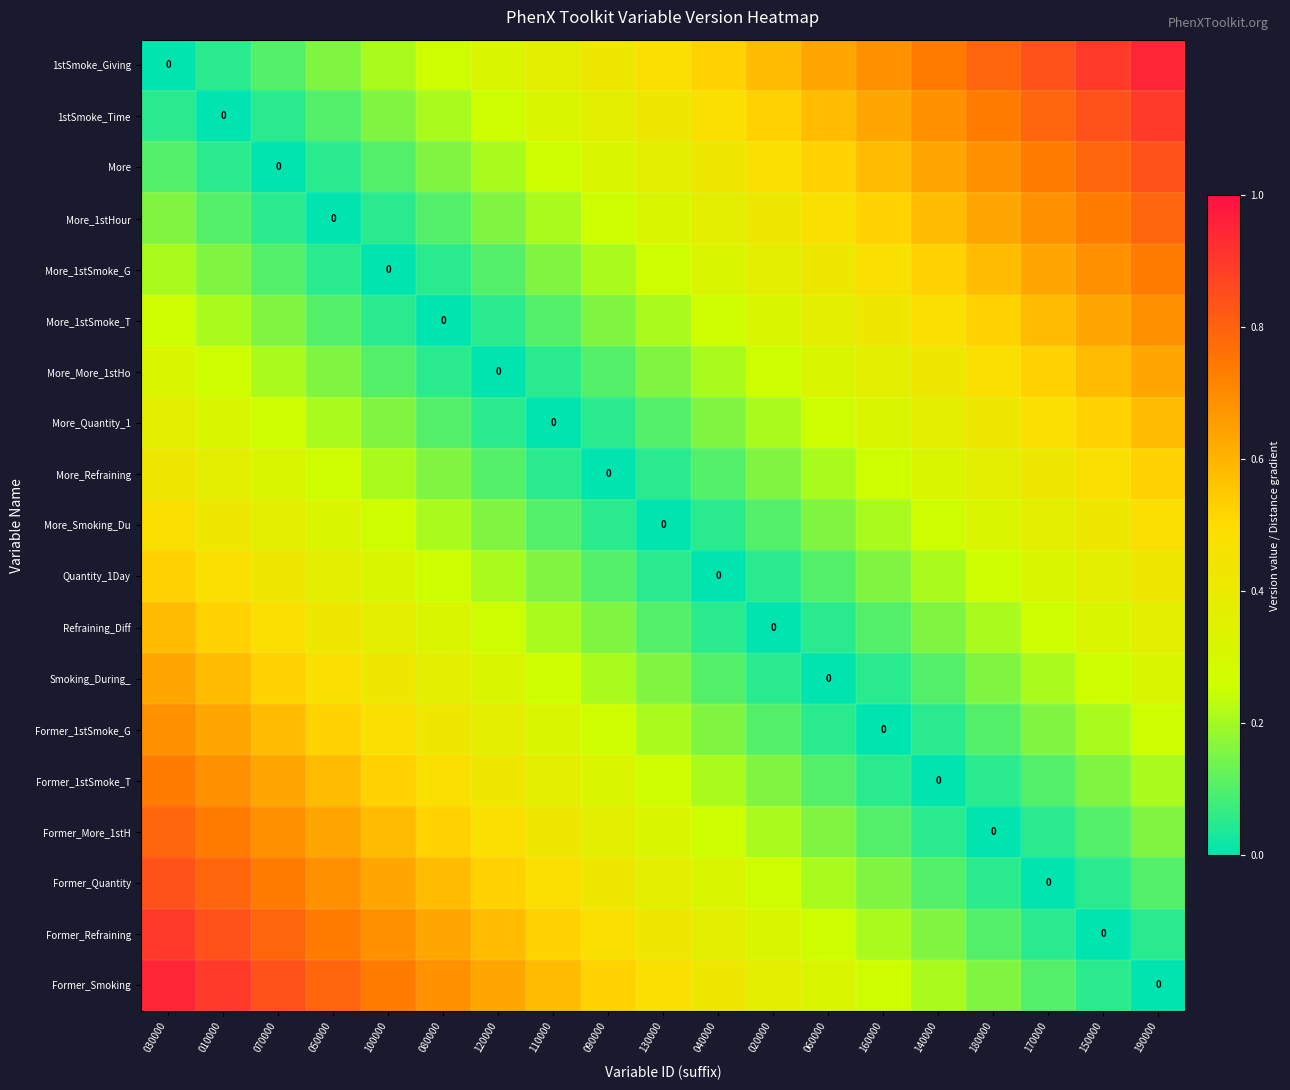

The value of Former_Quantity at 150000 is 0.0. True or false?

False